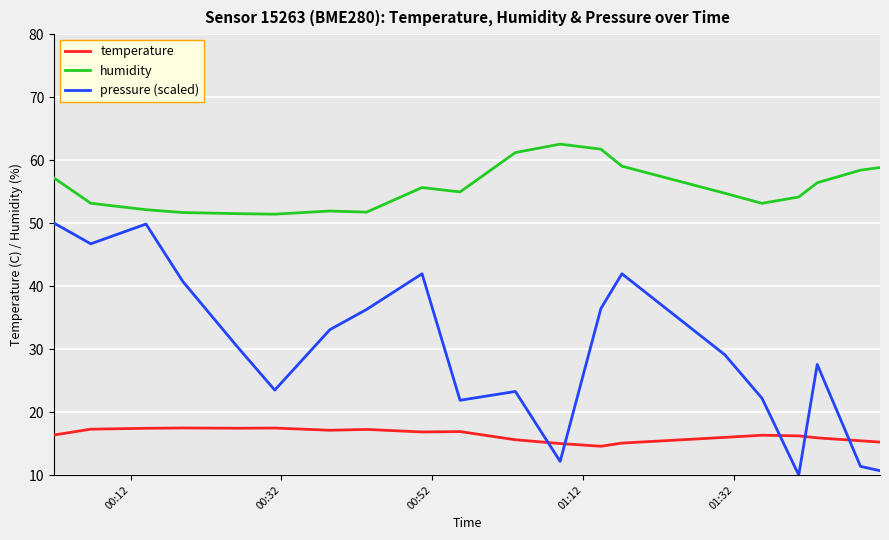

What is the minimum value shown in the chart?

10.0